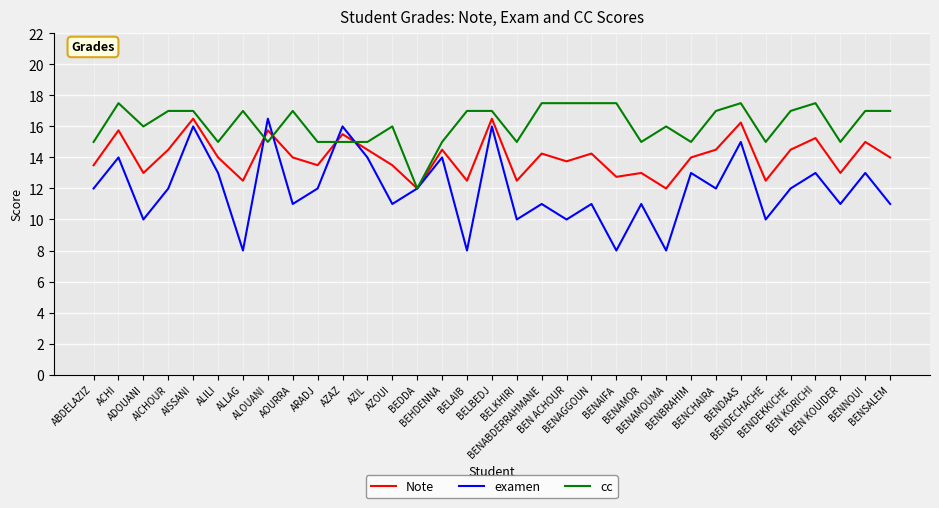

Which series has the largest total across all categories?

cc